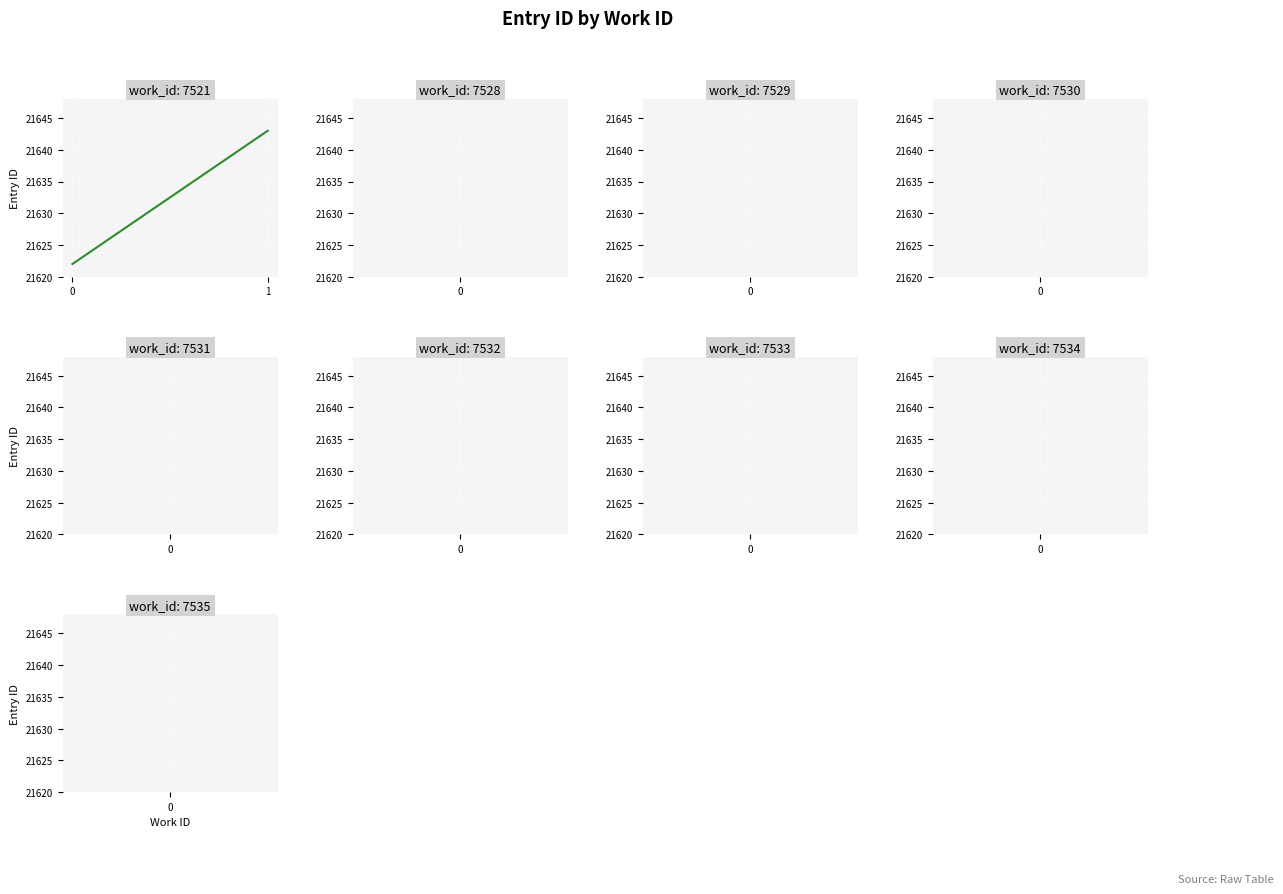

What is the value of the 2nd point from the left?

21643